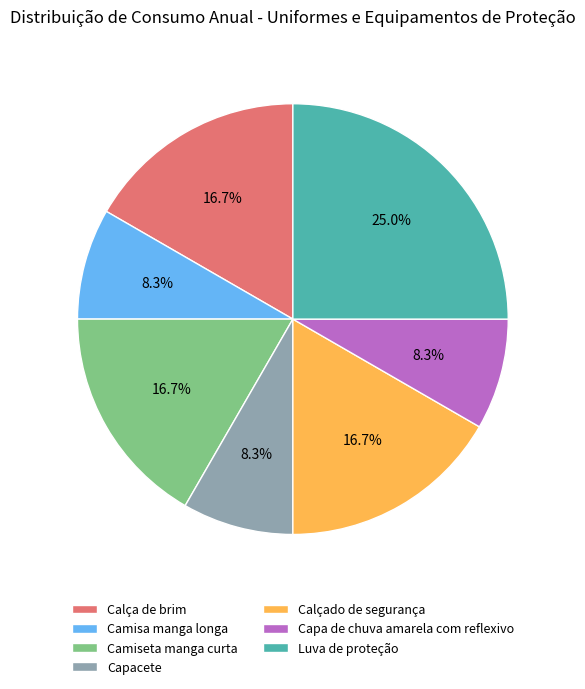

What is the ratio of the value at Capacete to the value at Camiseta manga curta?

0.5